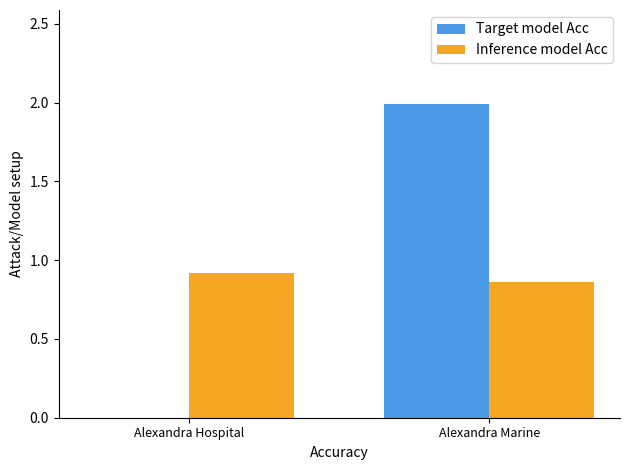

Does the chart contain stacked bars?

No